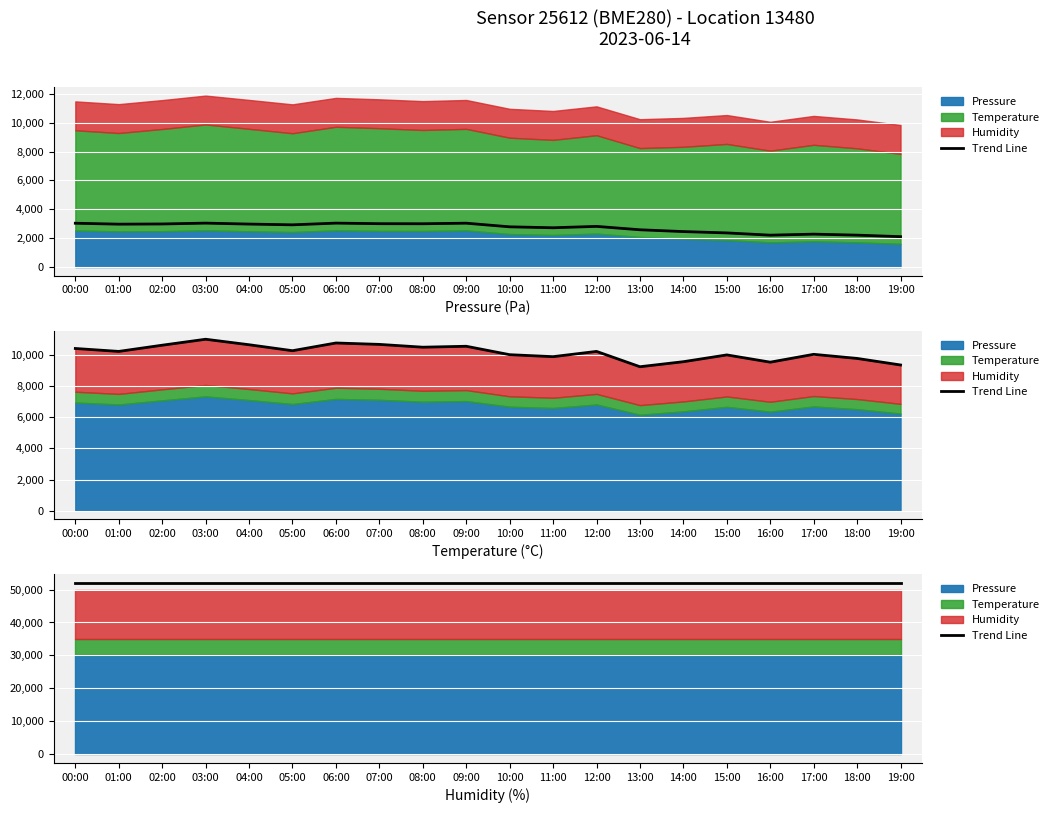

True or false: pressure and temperature cross at least once.

False